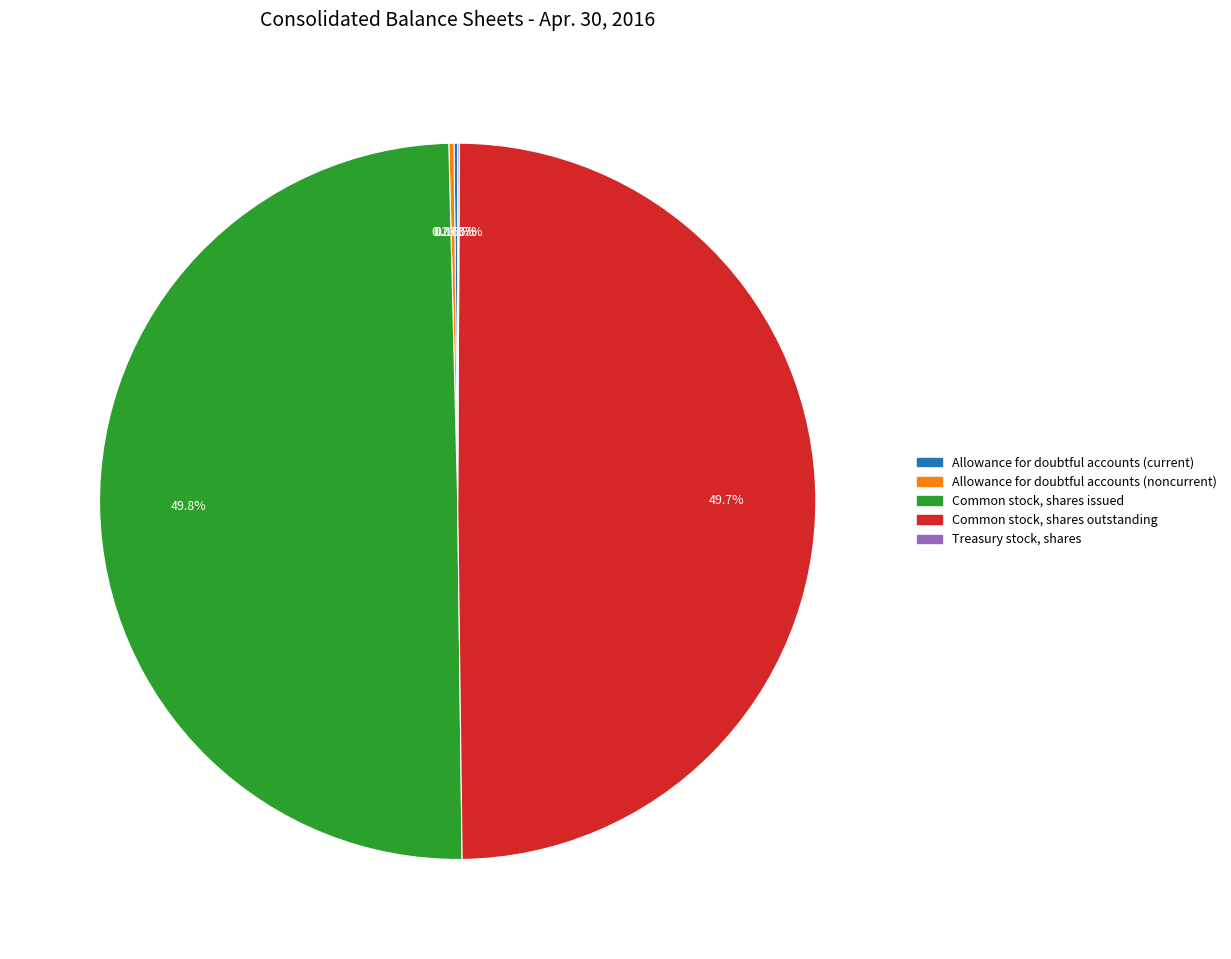

Does Common stock, shares issued account for over 50% of the chart?

No